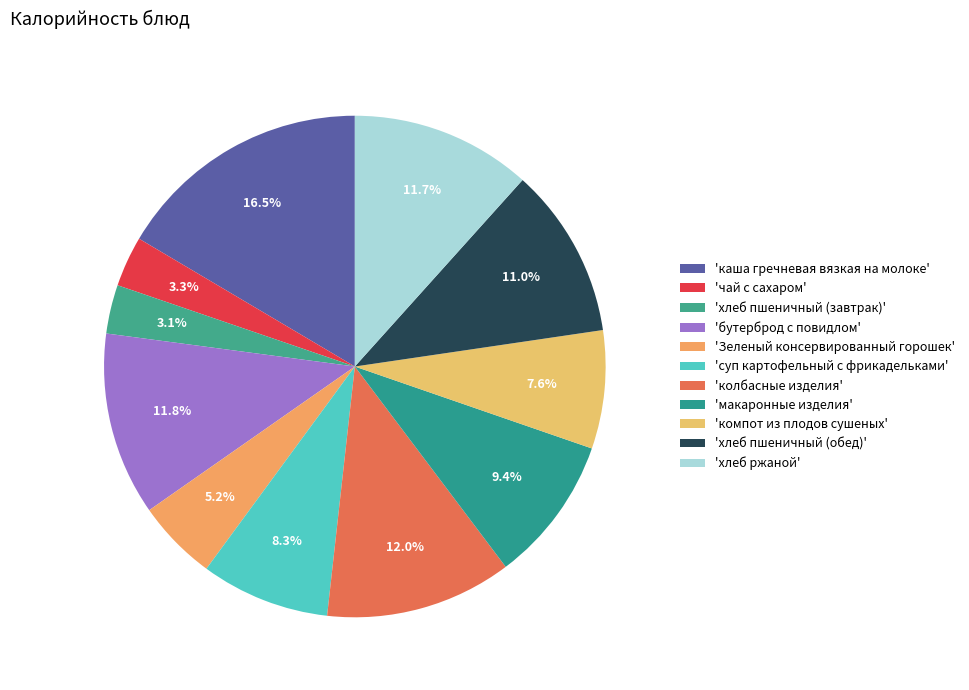

How many segments does this pie chart have?

11